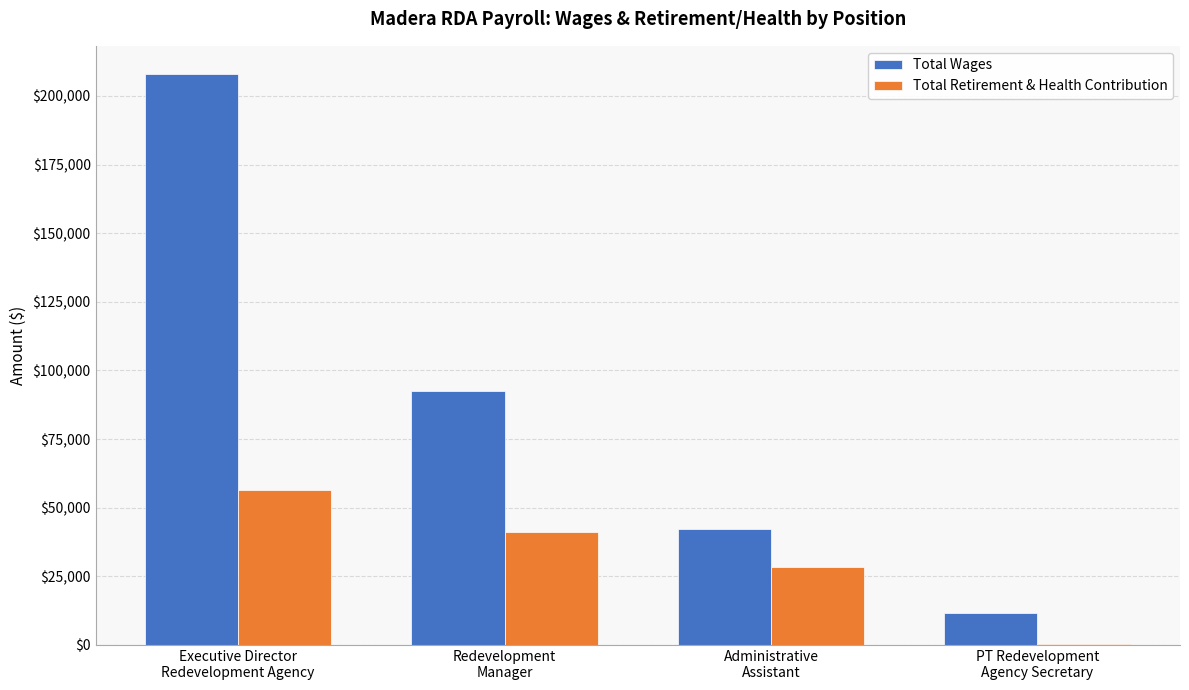

Between Redevelopment
Manager and Administrative
Assistant, which series saw the biggest shift?

Total Wages